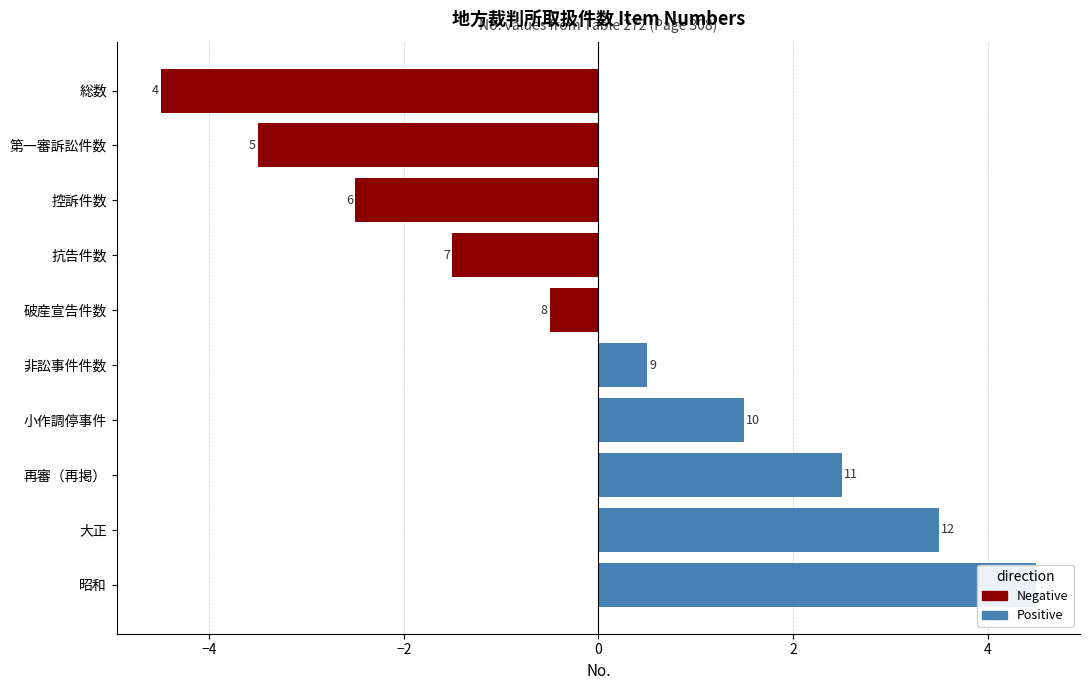

How many data points does each series have?

10